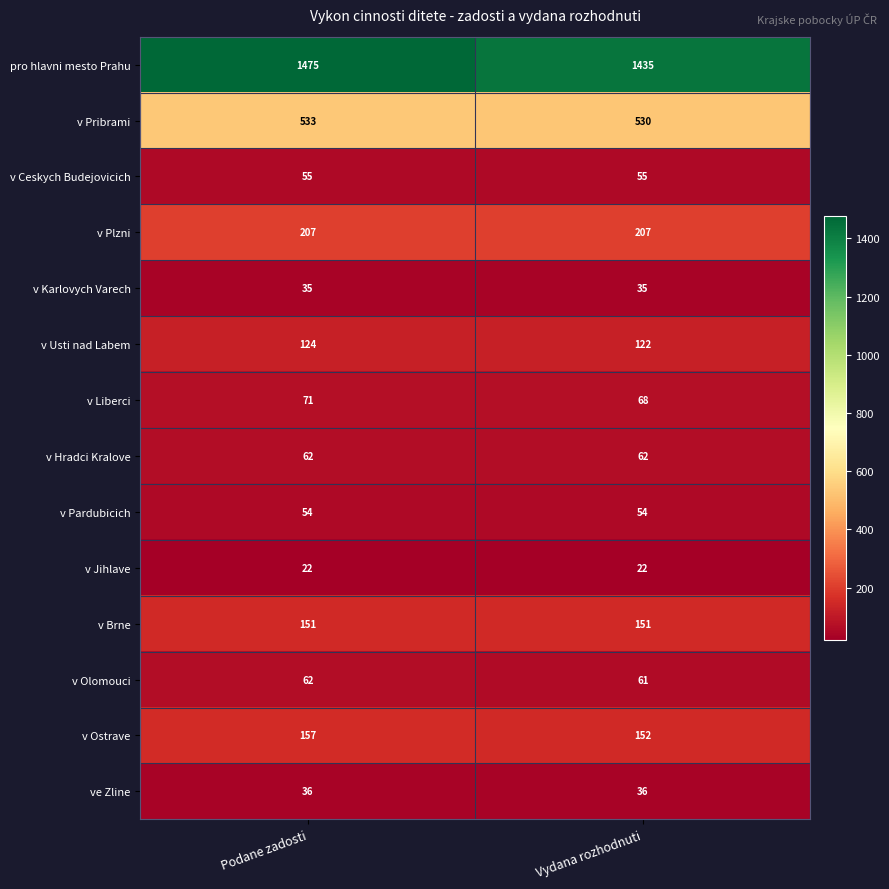

What is the lowest value of the v Olomouci series?

61